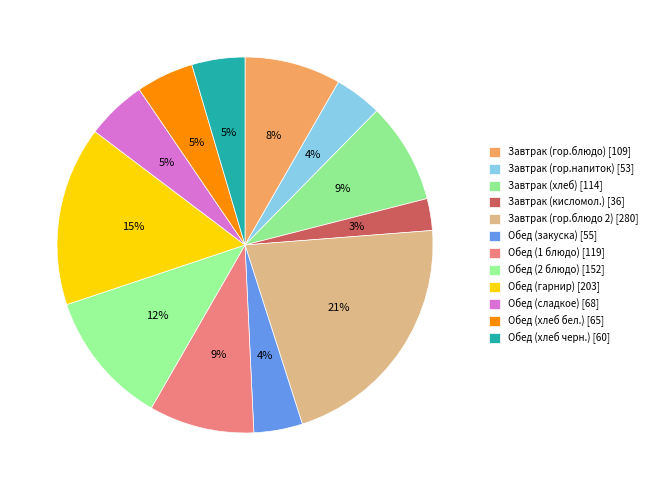

Count the number of slices in the pie.

12